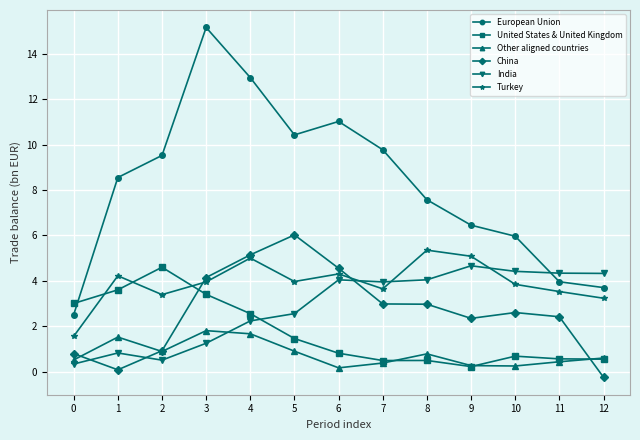

Which label corresponds to the largest value in the chart?

3